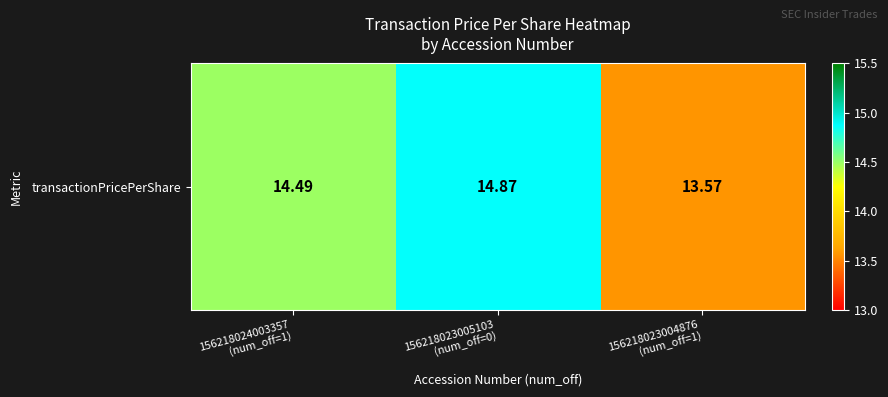

What is the sum of the values at 156218023005103
(num_off=0) and 156218024003357
(num_off=1)?

29.4